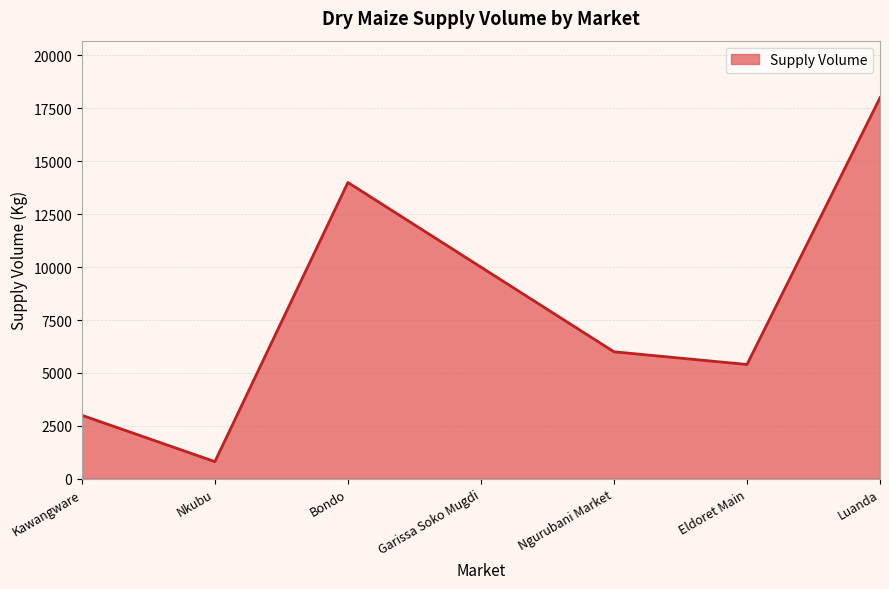

At which category does the data reach its first local peak?

Bondo